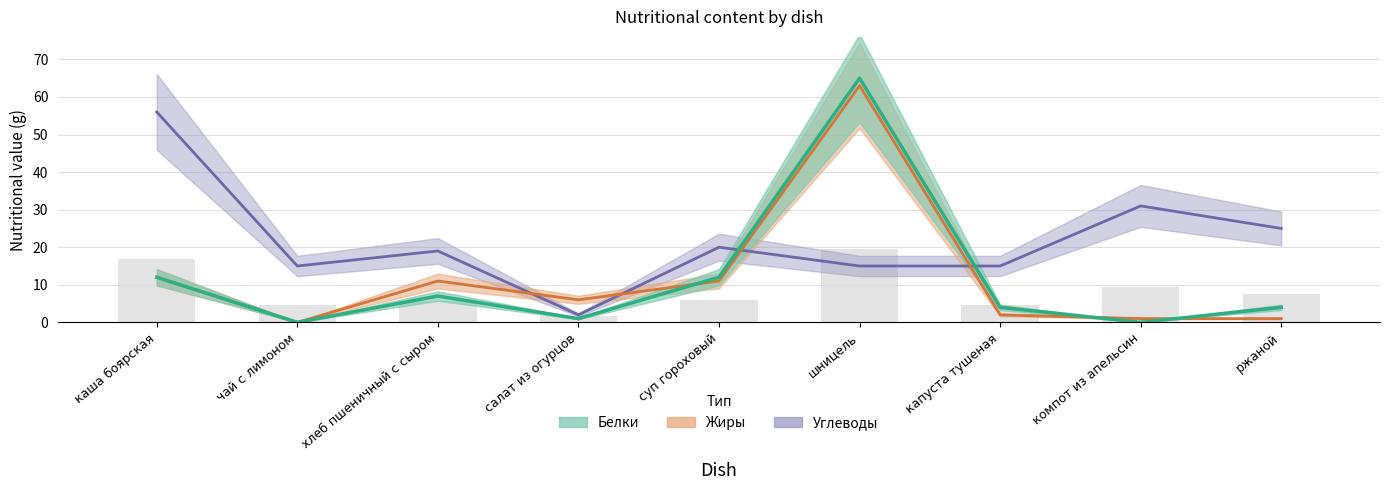

The Белки series shows 0 at салат из огурцов. True or false?

False